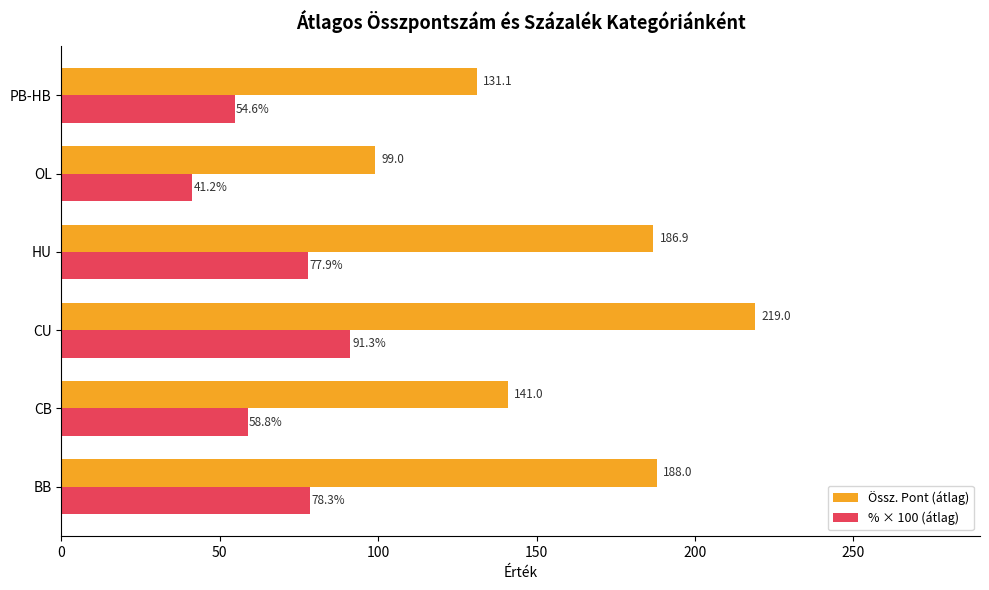

At how many categories does at least one series exceed 103?

5